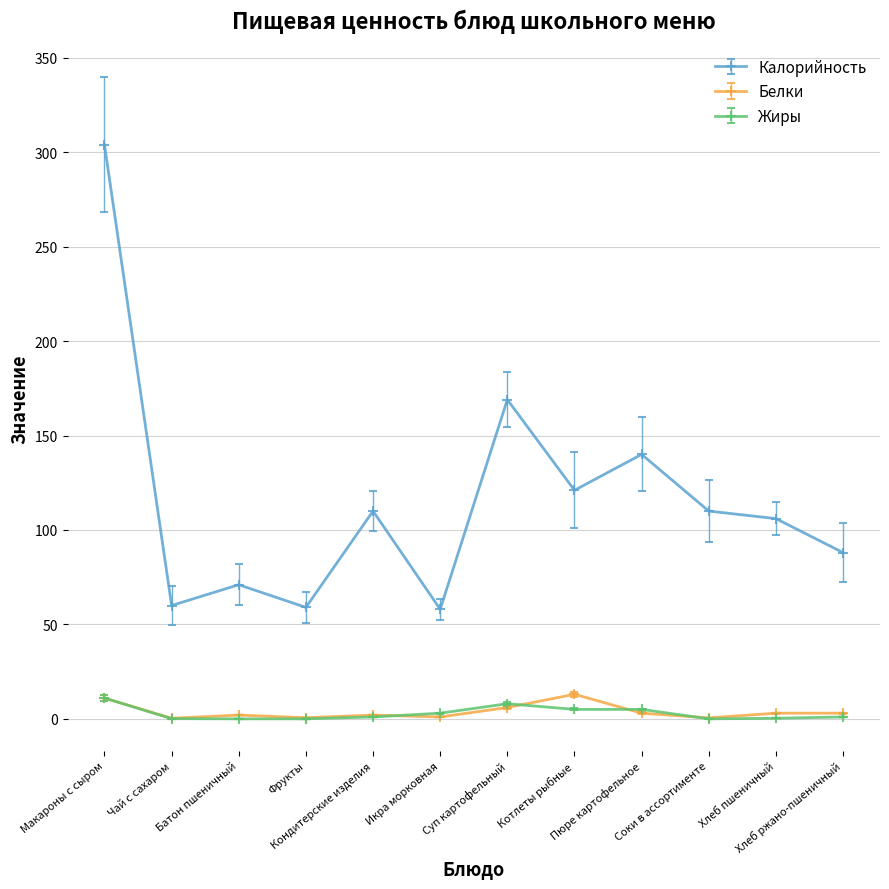

What is the highest value of the Жиры series?

11.0